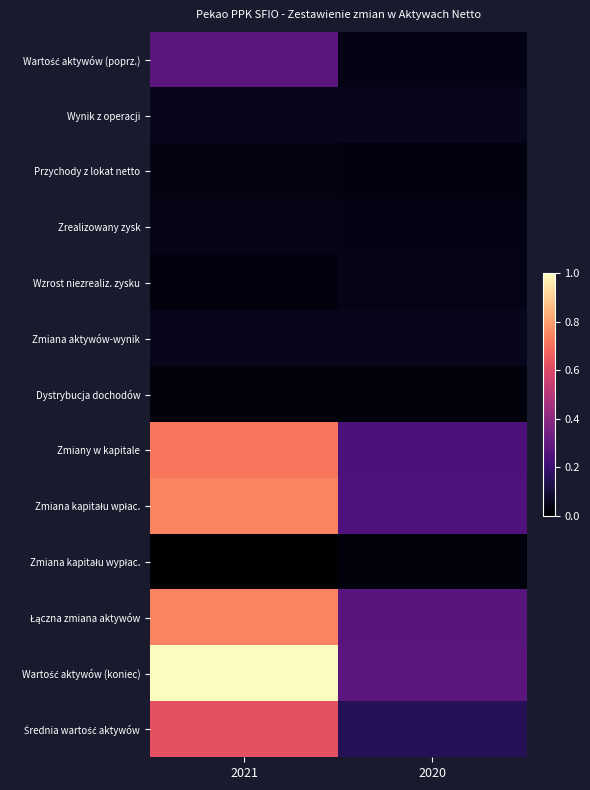

List the series in order of their peak value, lowest first.

Zmiana kapitału wypłac., Dystrybucja dochodów, Przychody z lokat netto, Zrealizowany zysk, Wzrost niezrealiz. zysku, Wynik z operacji, Zmiana aktywów-wynik, Wartość aktywów (poprz.), Średnia wartość aktywów, Zmiany w kapitale, Zmiana kapitału wpłac., Łączna zmiana aktywów, Wartość aktywów (koniec)